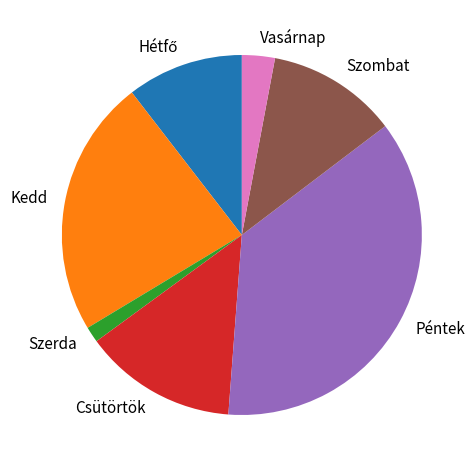

Does Vasárnap represent more than half of the total?

No